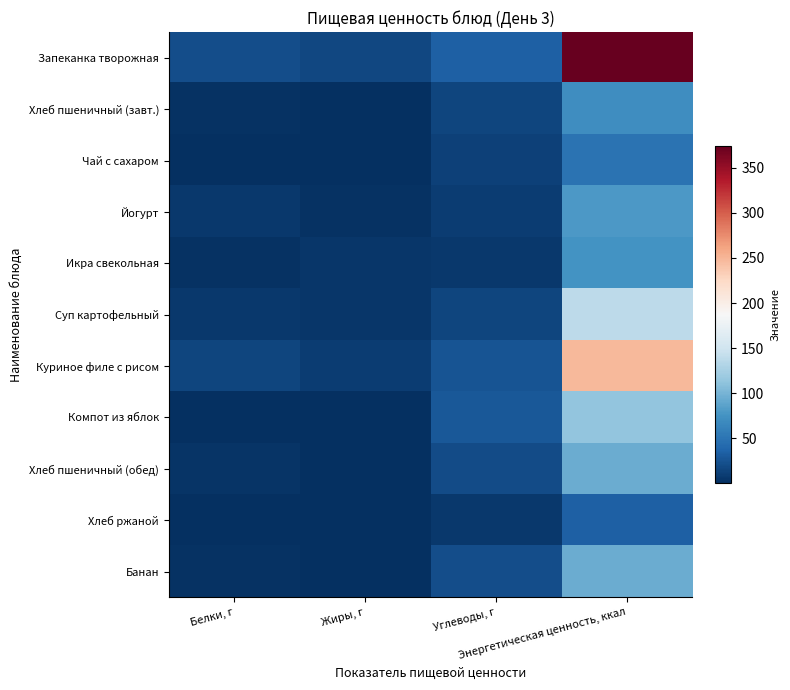

What is the total value across all series at Углеводы, г?

193.1